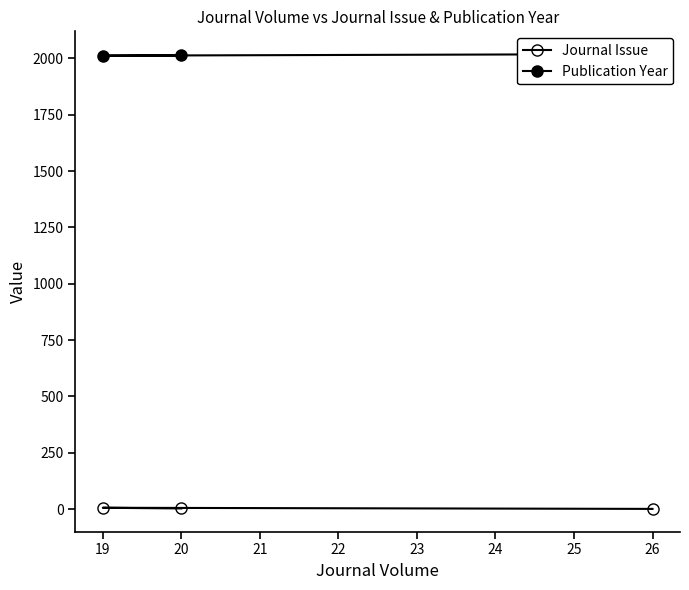

What is the average value of the Journal Issue series?

3